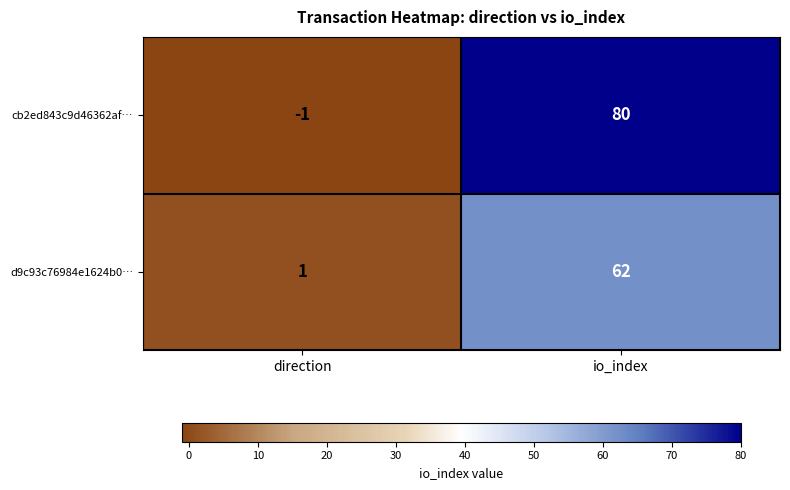

The cb2ed843c9d46362af… series shows -1 at direction. True or false?

True